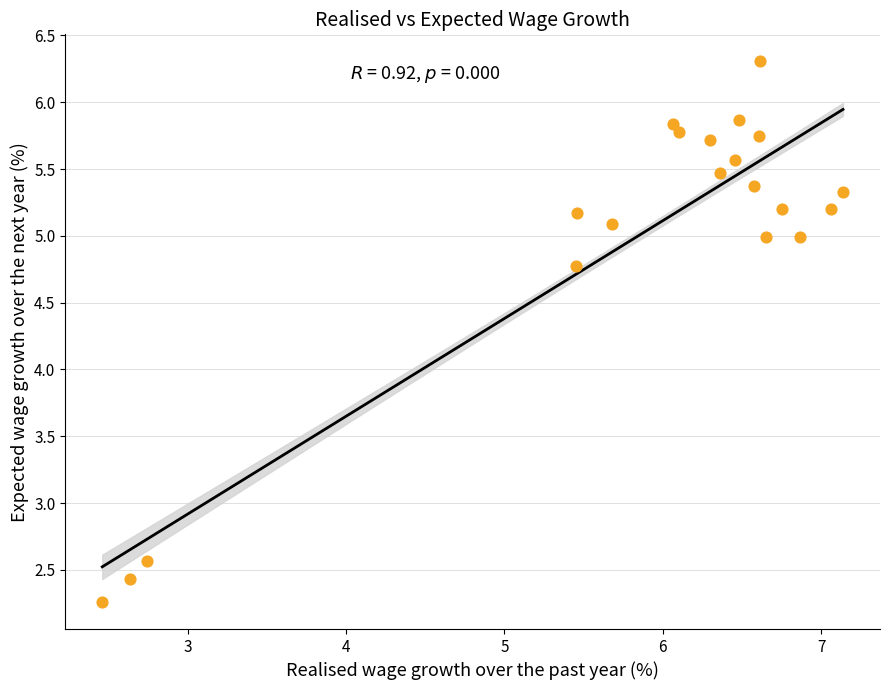

What is the range of X values (max minus min)?

4.7